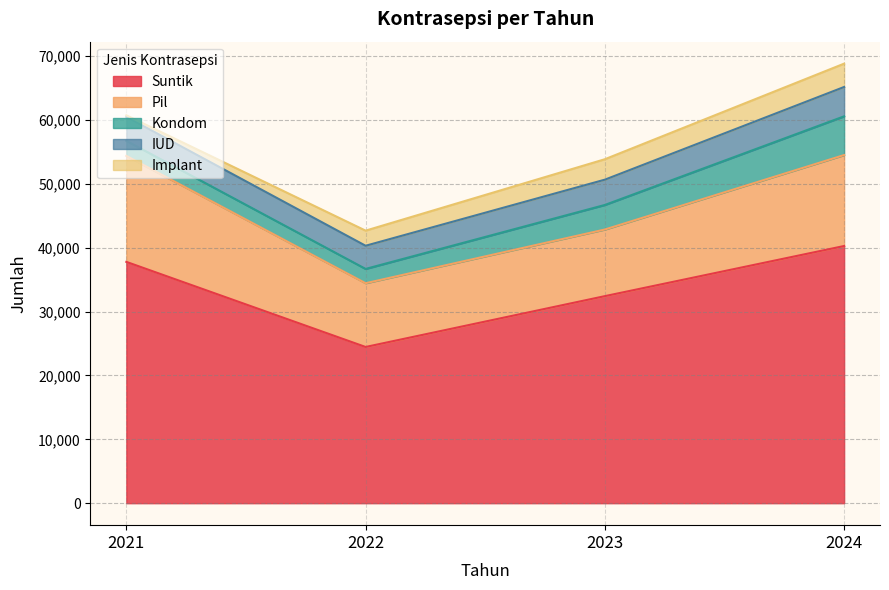

Is the value of IUD at 2022 greater than the value of Pil at 2022?

No